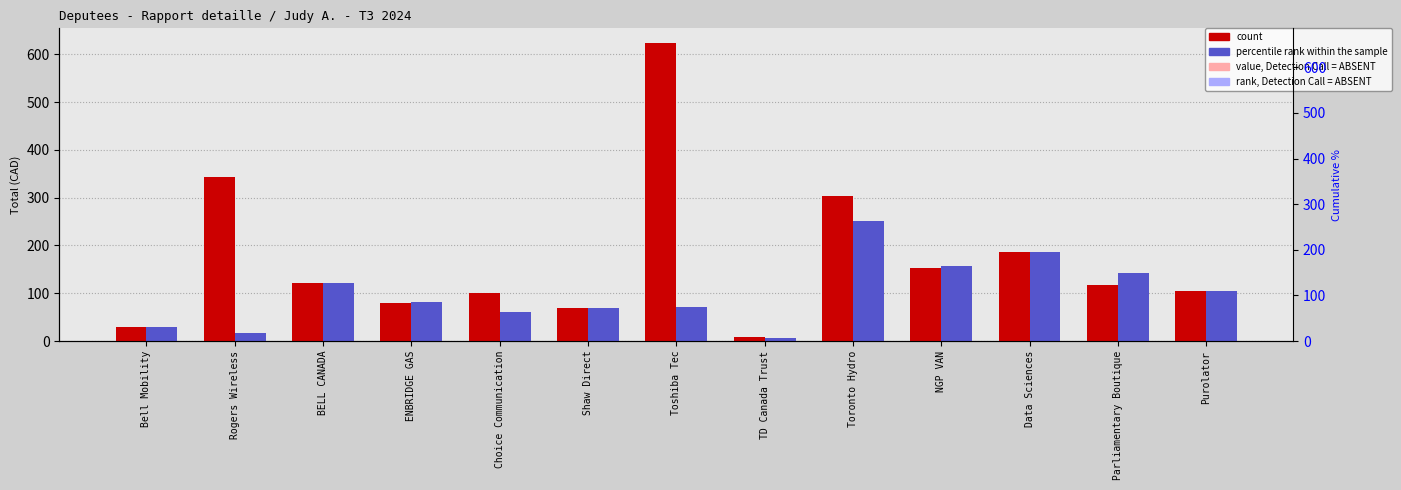

Reading right to left, extract all data points from this chart.

Total: Purolator=105.1	Parliamentary Boutique=116.9	Data Sciences=187.1	NGP VAN=152.7	Toronto Hydro=302.5	TD Canada Trust=8.0	Toshiba Tec=623.0	Shaw Direct=68.1	Choice Communication=100.0	ENBRIDGE GAS=78.9	BELL CANADA=121.0	Rogers Wireless=342.8	Bell Mobility=30.0
Secondary: Purolator=105.1	Parliamentary Boutique=142.1	Data Sciences=187.1	NGP VAN=157.6	Toronto Hydro=251.2	TD Canada Trust=6.5	Toshiba Tec=70.8	Shaw Direct=68.1	Choice Communication=61.4	ENBRIDGE GAS=80.7	BELL CANADA=121.0	Rogers Wireless=15.8	Bell Mobility=30.0
value, Detection Call = ABSENT: Purolator=63.0	Parliamentary Boutique=70.1	Data Sciences=112.3	NGP VAN=91.6	Toronto Hydro=181.5	TD Canada Trust=4.8	Toshiba Tec=373.8	Shaw Direct=40.8	Choice Communication=60.0	ENBRIDGE GAS=47.3	BELL CANADA=72.6	Rogers Wireless=205.7	Bell Mobility=18.0
rank, Detection Call = ABSENT: Purolator=63.0	Parliamentary Boutique=85.3	Data Sciences=112.3	NGP VAN=94.6	Toronto Hydro=150.7	TD Canada Trust=3.9	Toshiba Tec=42.5	Shaw Direct=40.8	Choice Communication=36.9	ENBRIDGE GAS=48.4	BELL CANADA=72.6	Rogers Wireless=9.4	Bell Mobility=18.0